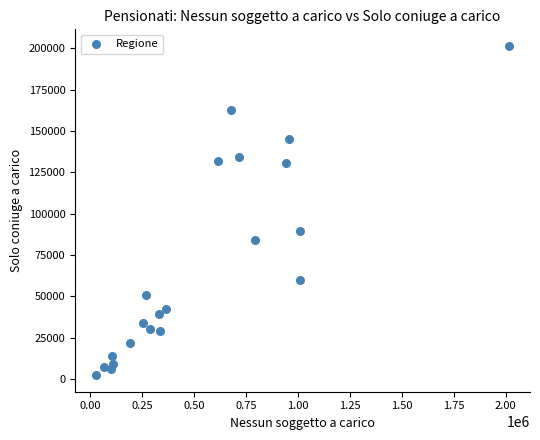

What is the range of Y values (max minus min)?

199212